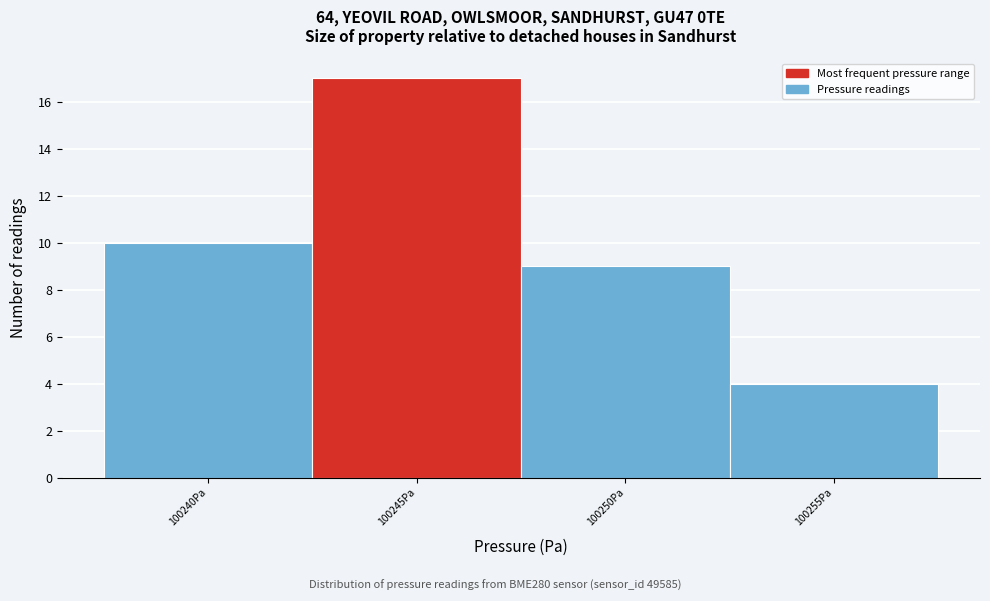

Reading left to right, extract all data points from this chart.

100240Pa=10	100245Pa=17	100250Pa=9	100255Pa=4